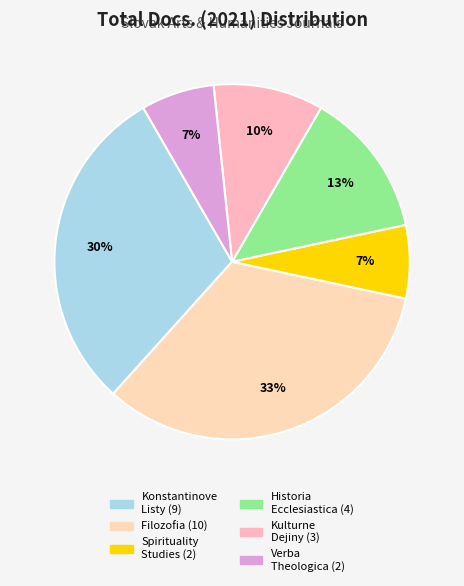

Rank the categories by value from lowest to highest.

Spirituality Studies, Verba Theologica, Kulturne Dejiny, Historia Ecclesiastica, Konstantinove Listy, Filozofia